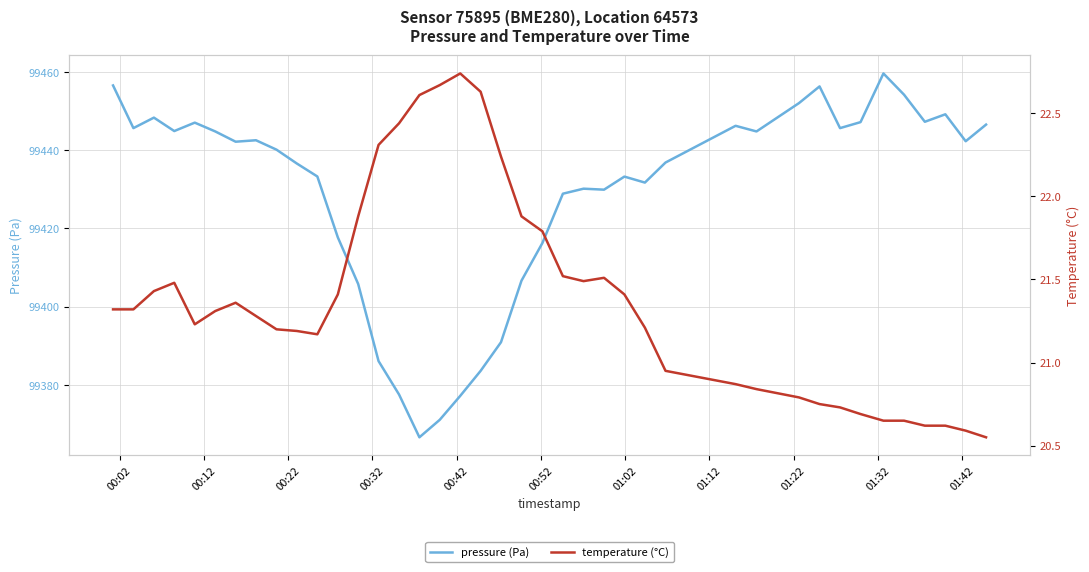

Does the chart have visible grid lines?

Yes